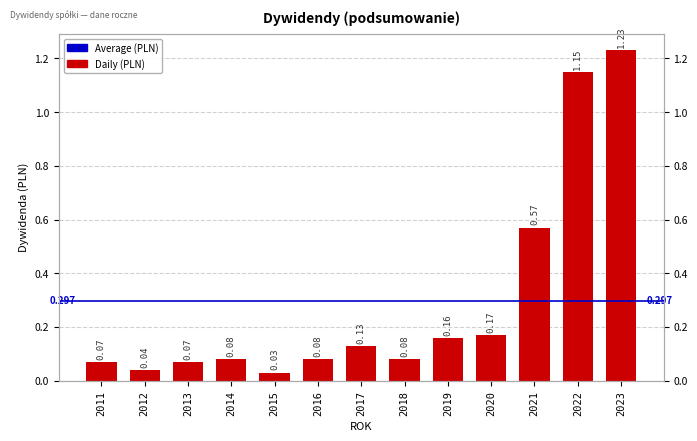

How many data points does each series have?

13